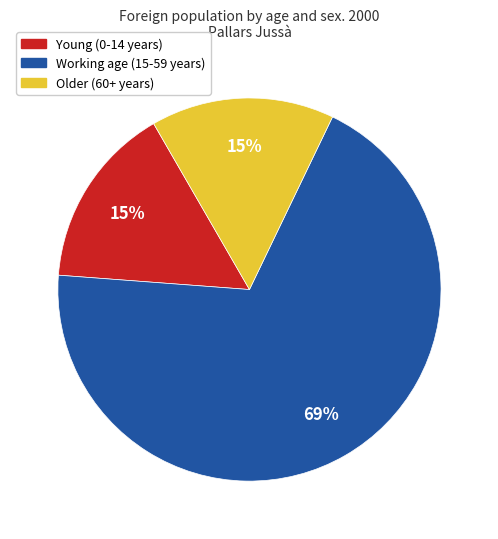

Does any single category account for the majority?

Yes